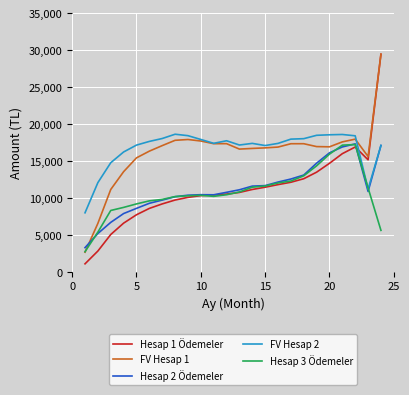

How many values in the Hesap 3 Ödemeler series are below 10441?

12